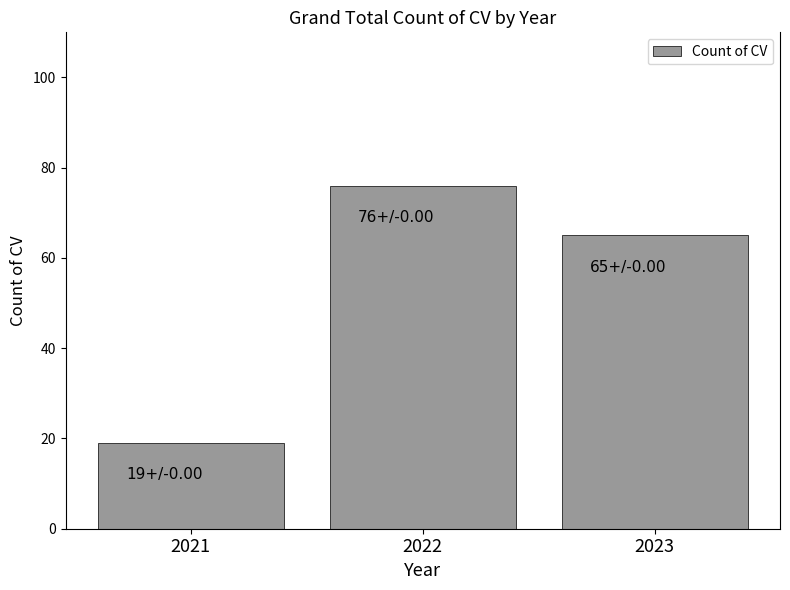

Which label corresponds to the largest value in the chart?

2022